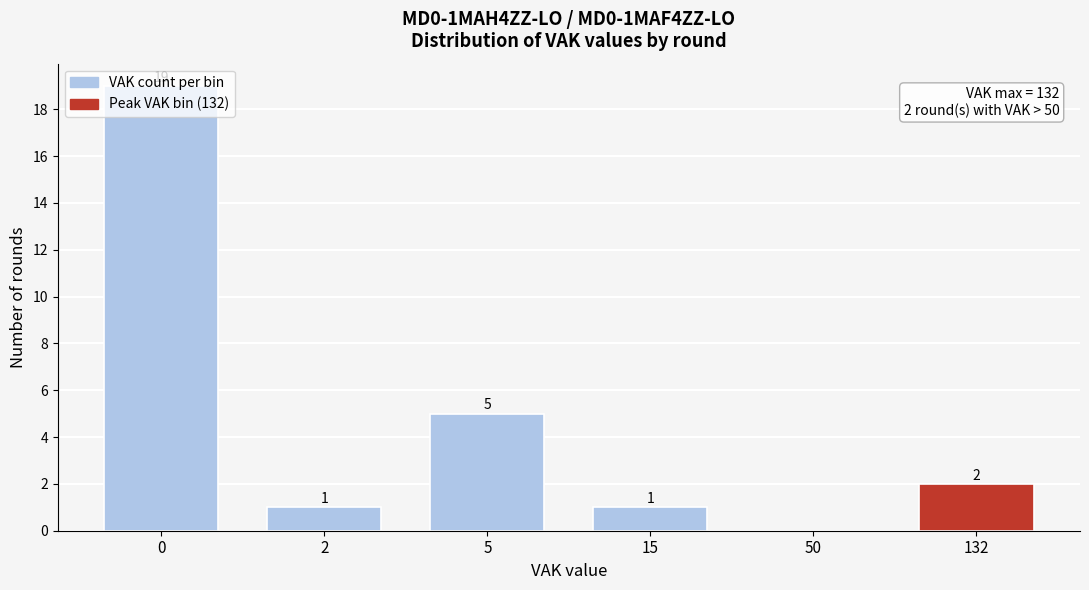

What value does the data have at 0?

19